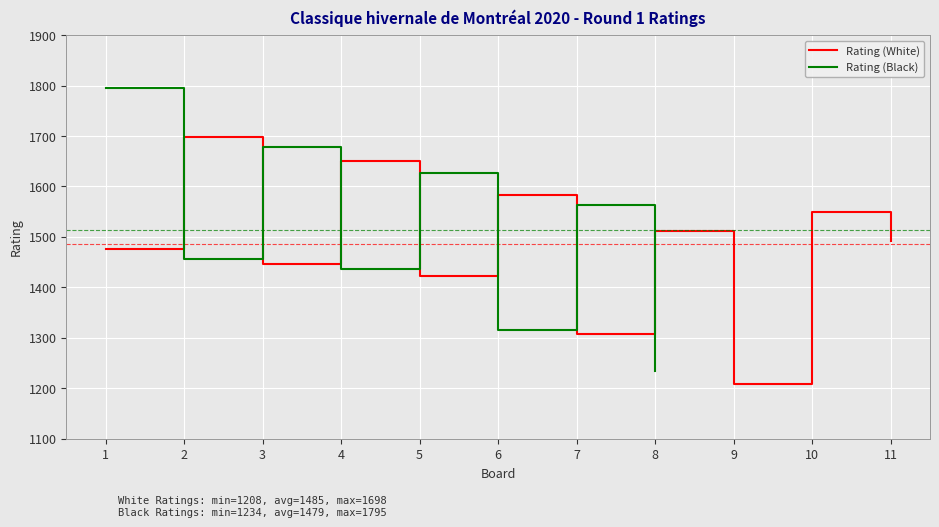

How many points are higher than both their immediate neighbors (excluding endpoints)?

5